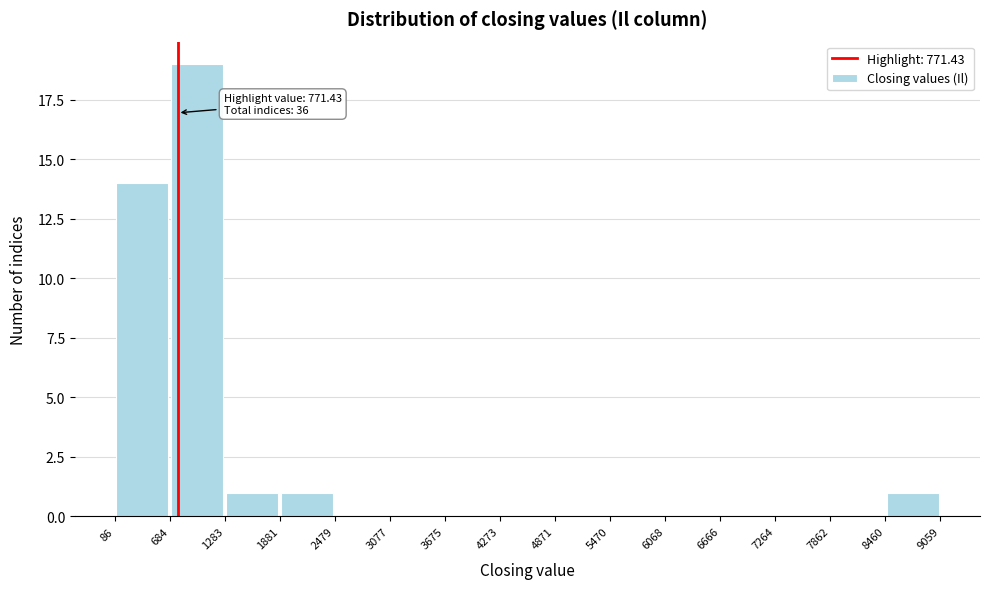

Over which range of the x-axis is the bar tallest?

684 to 1283